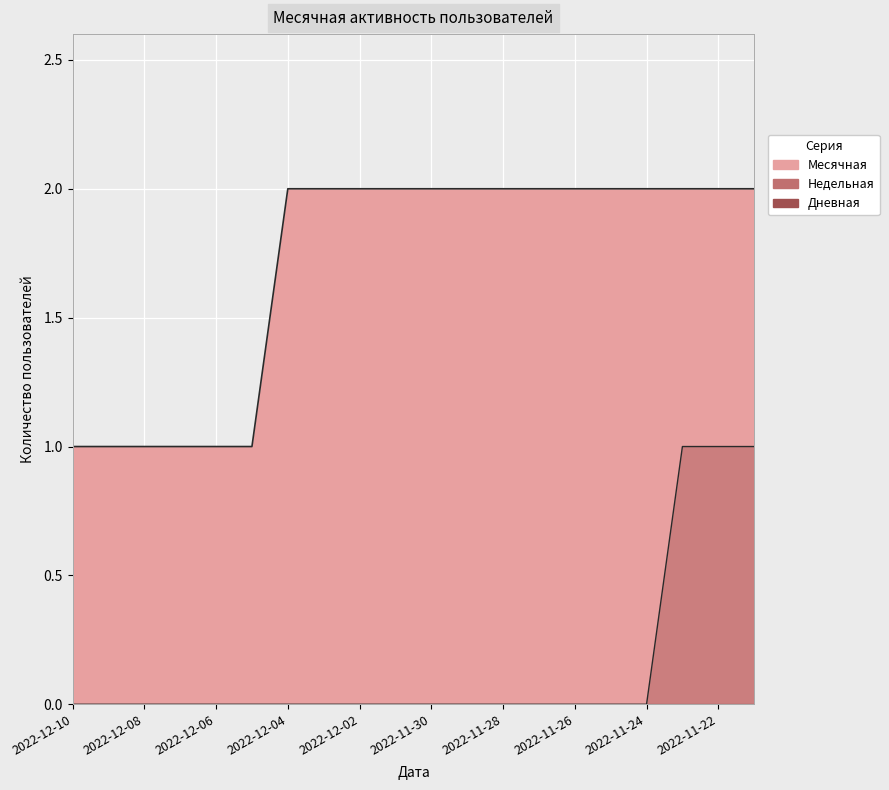

What is the total value across all series at 2022-11-22?

3